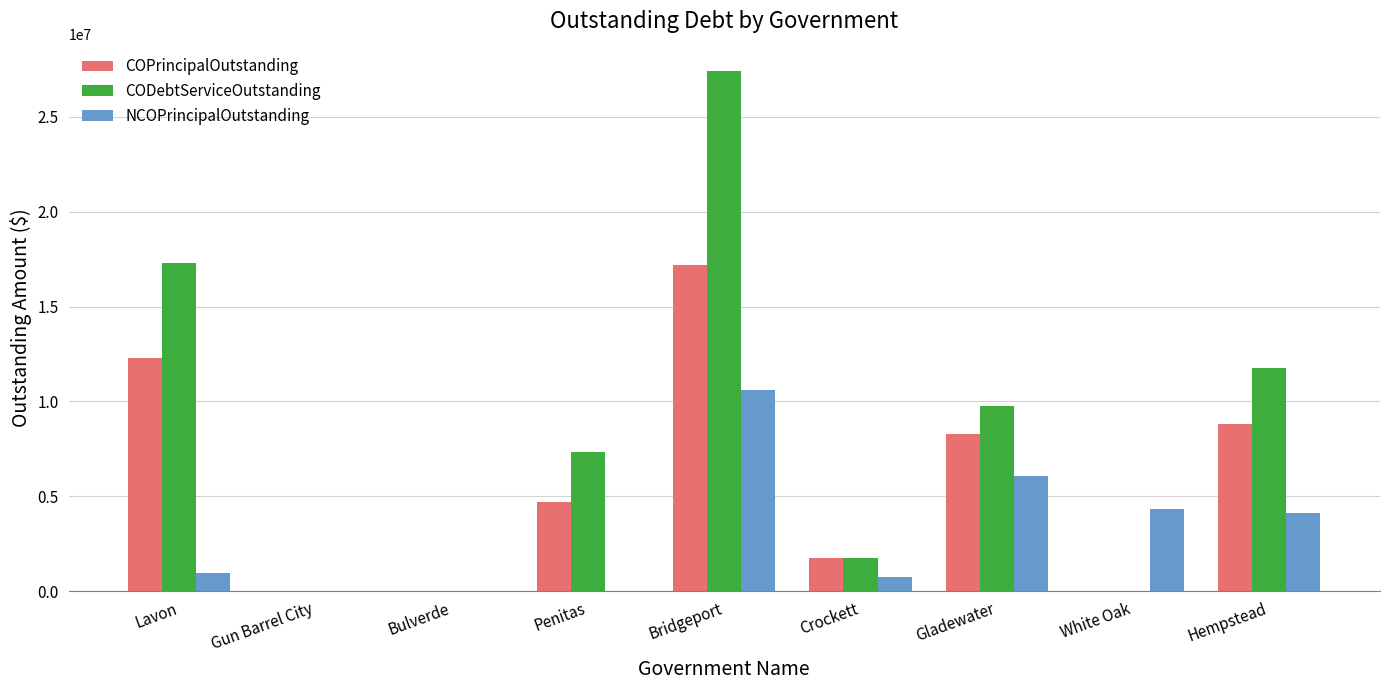

The value of NCOPrincipalOutstanding at Bridgeport is 7160595.6. True or false?

False